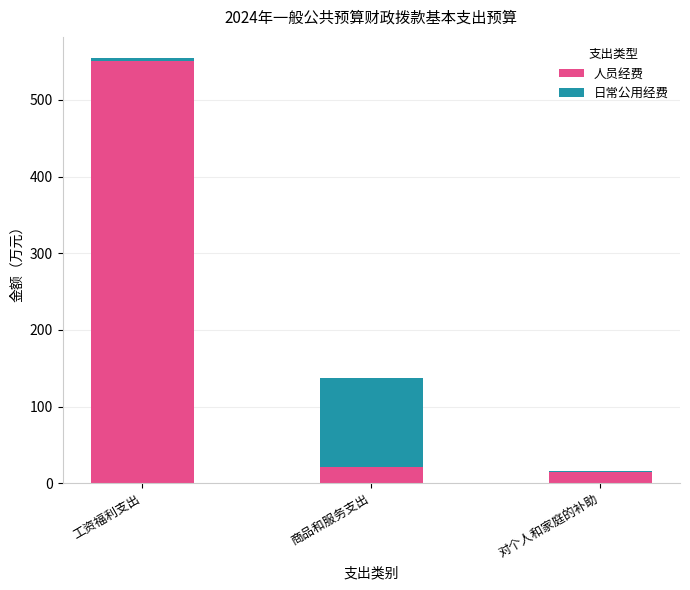

True or false: 人员经费 has a value of 774.4 at 工资福利支出.

False